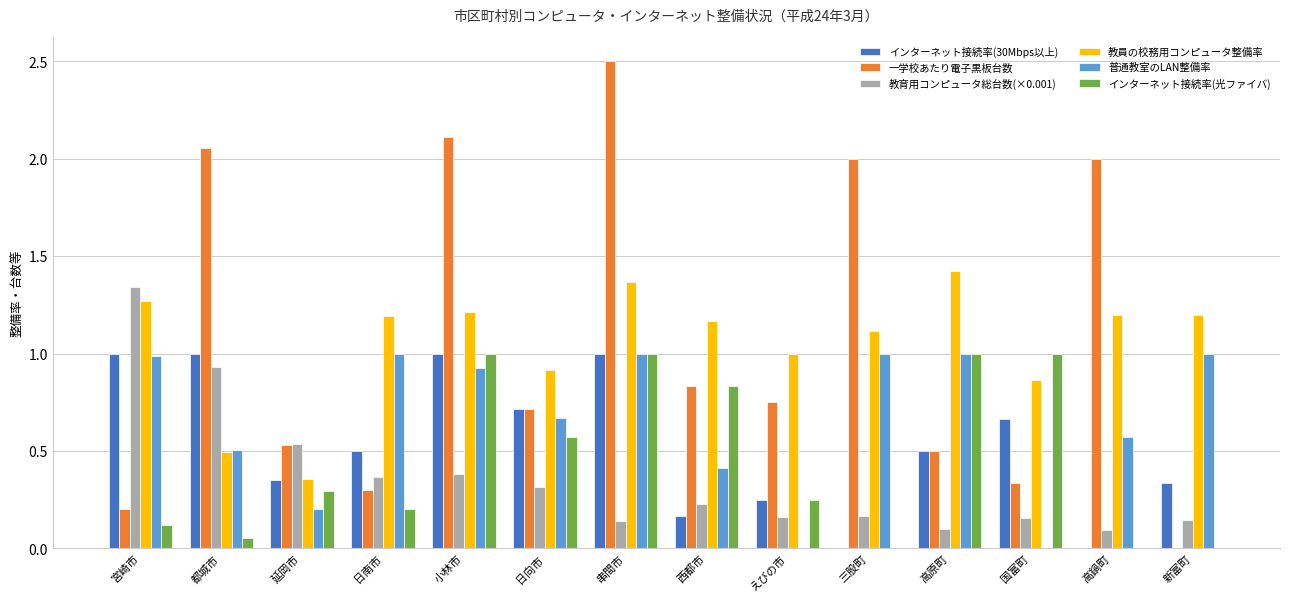

How many data points does each series have?

14